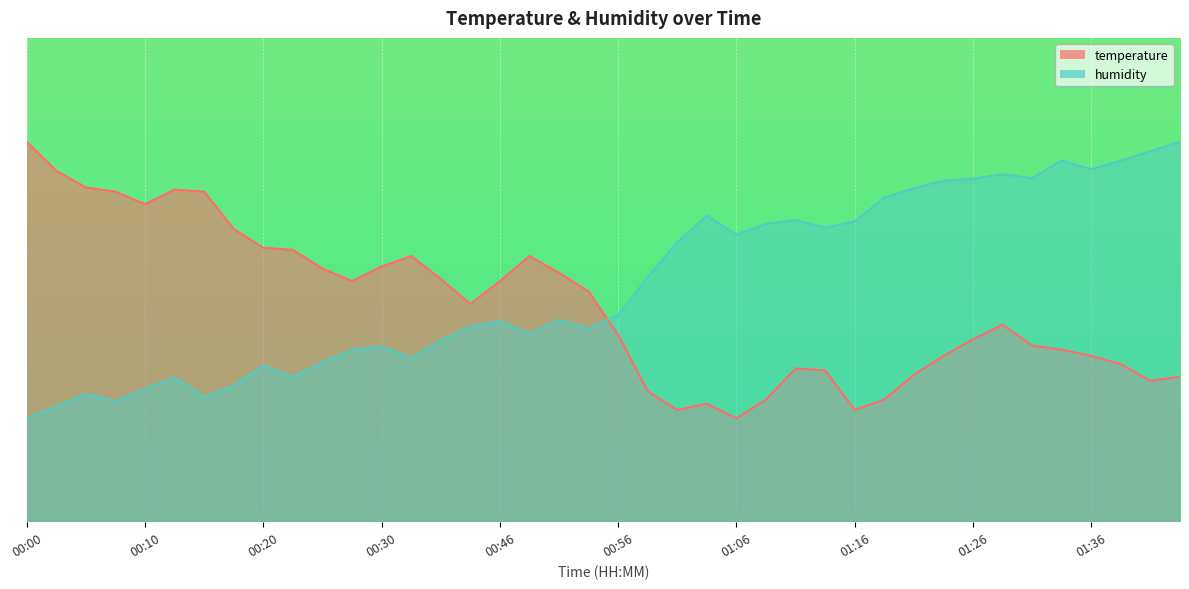

What is the difference between the humidity values at 01:36 and 00:22?

1.0